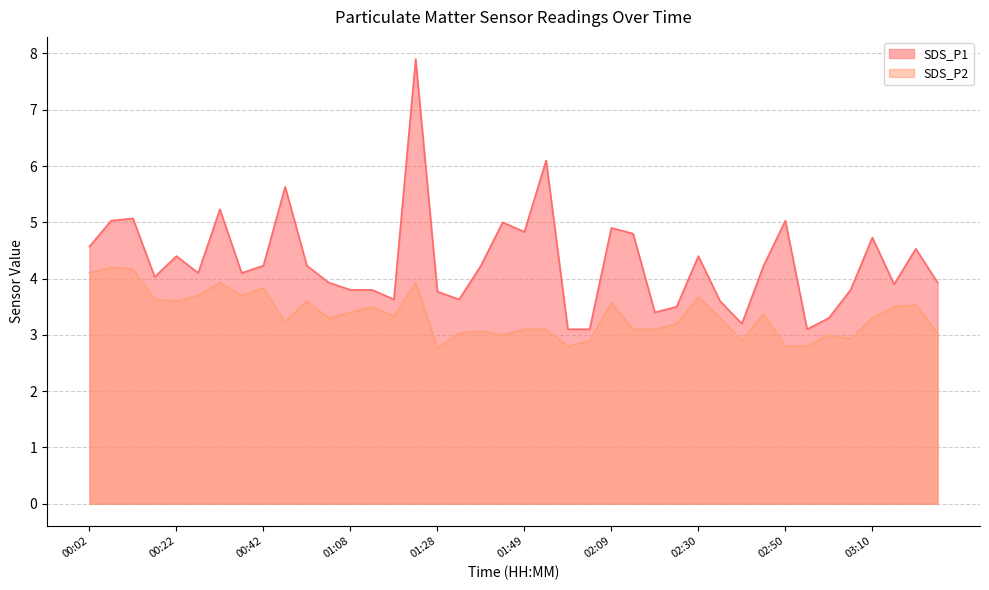

What is the value of the SDS_P2 point at the 24th from the left?

2.9